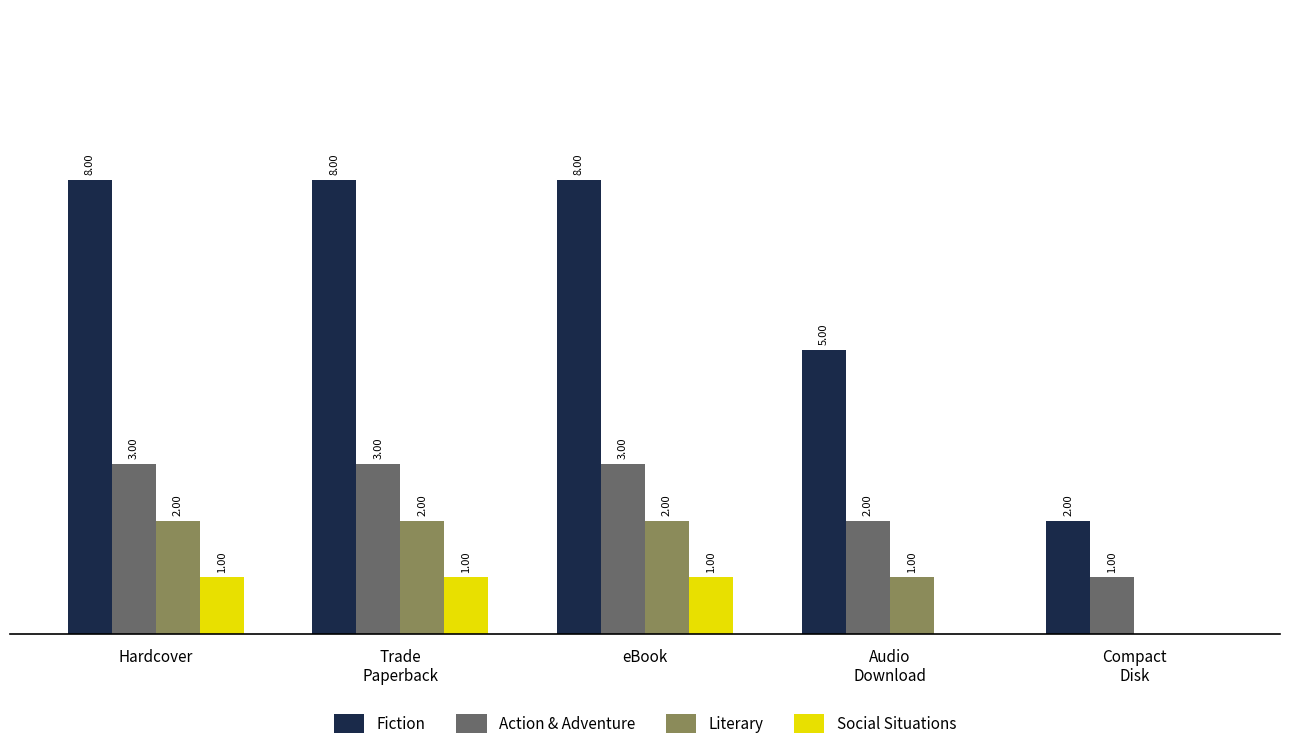

Which series has the largest total across all categories?

Fiction